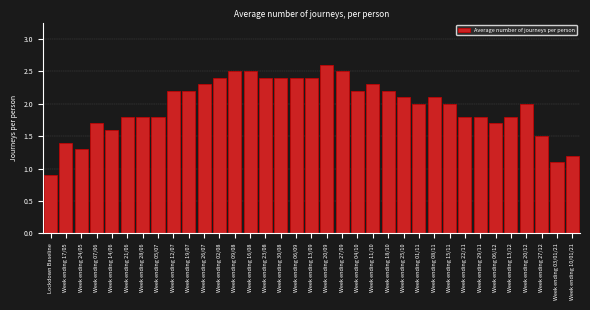

The chart shows a value of 2.4 at Week ending 02/08. True or false?

True